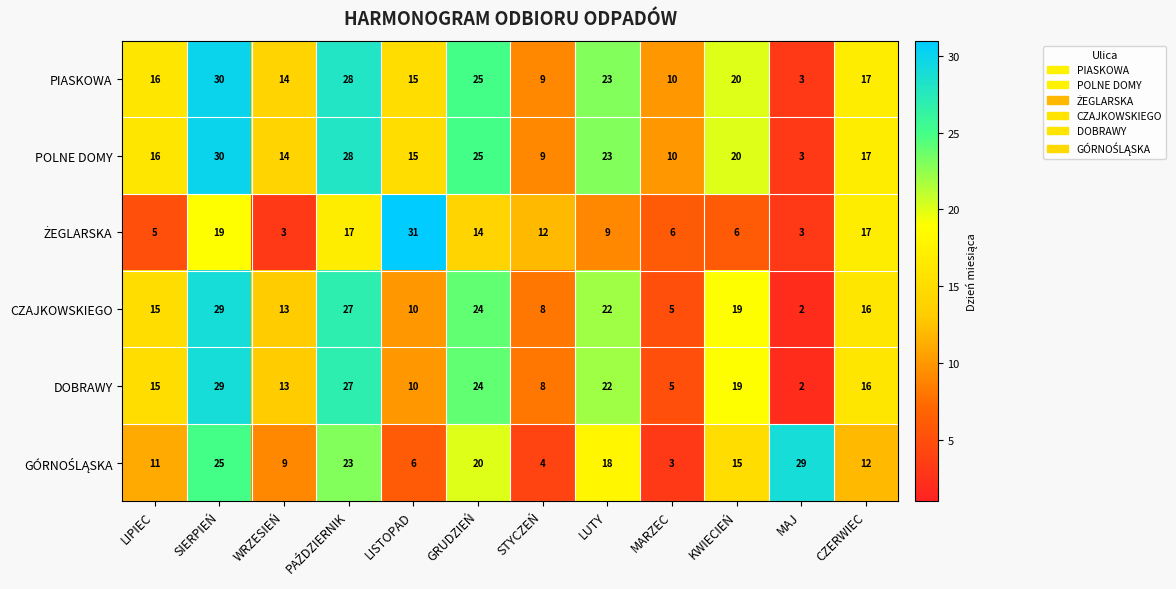

What is the highest value of the PIASKOWA series?

30